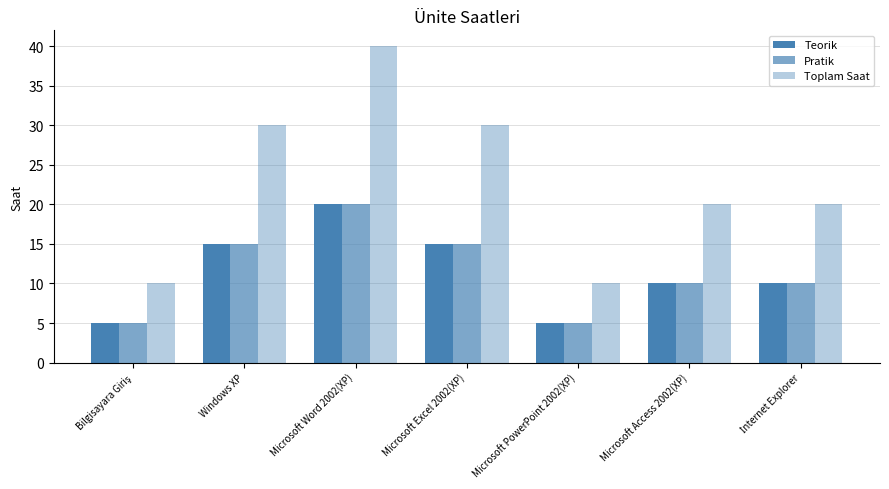

Are the bars horizontal?

No